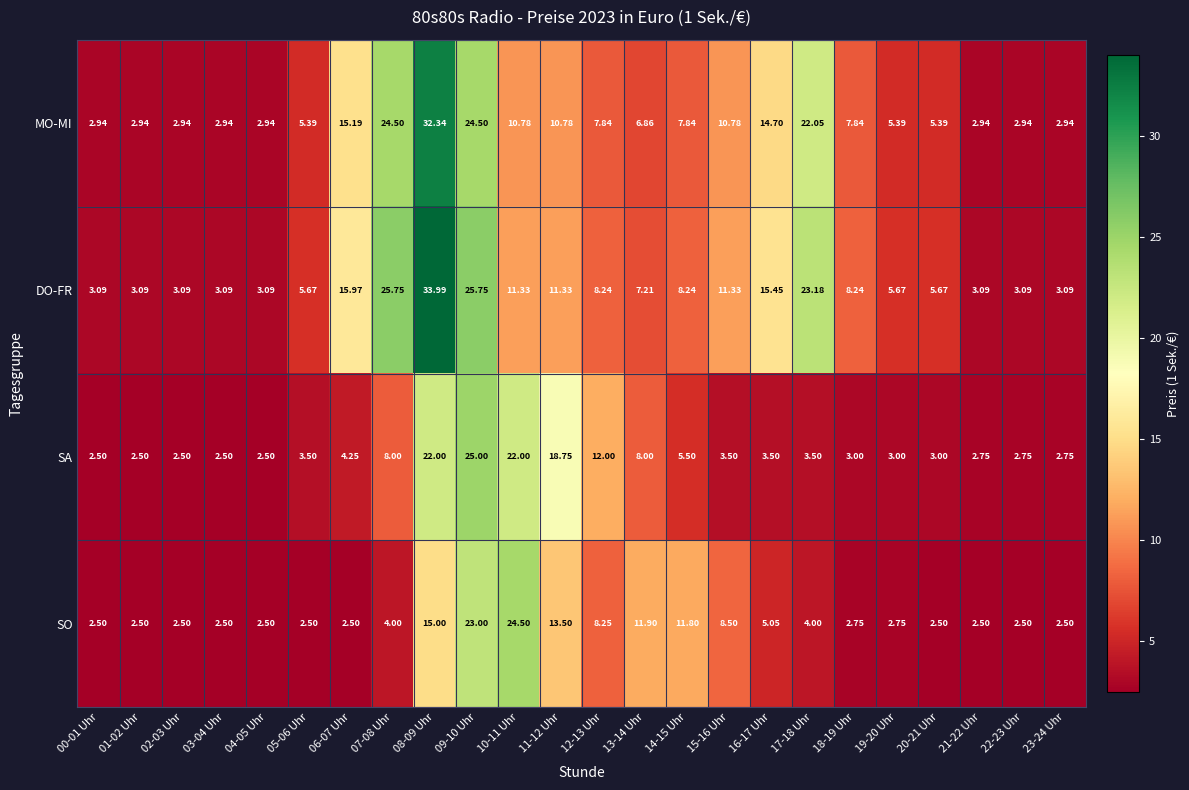

What is the maximum value shown in the chart?

34.0